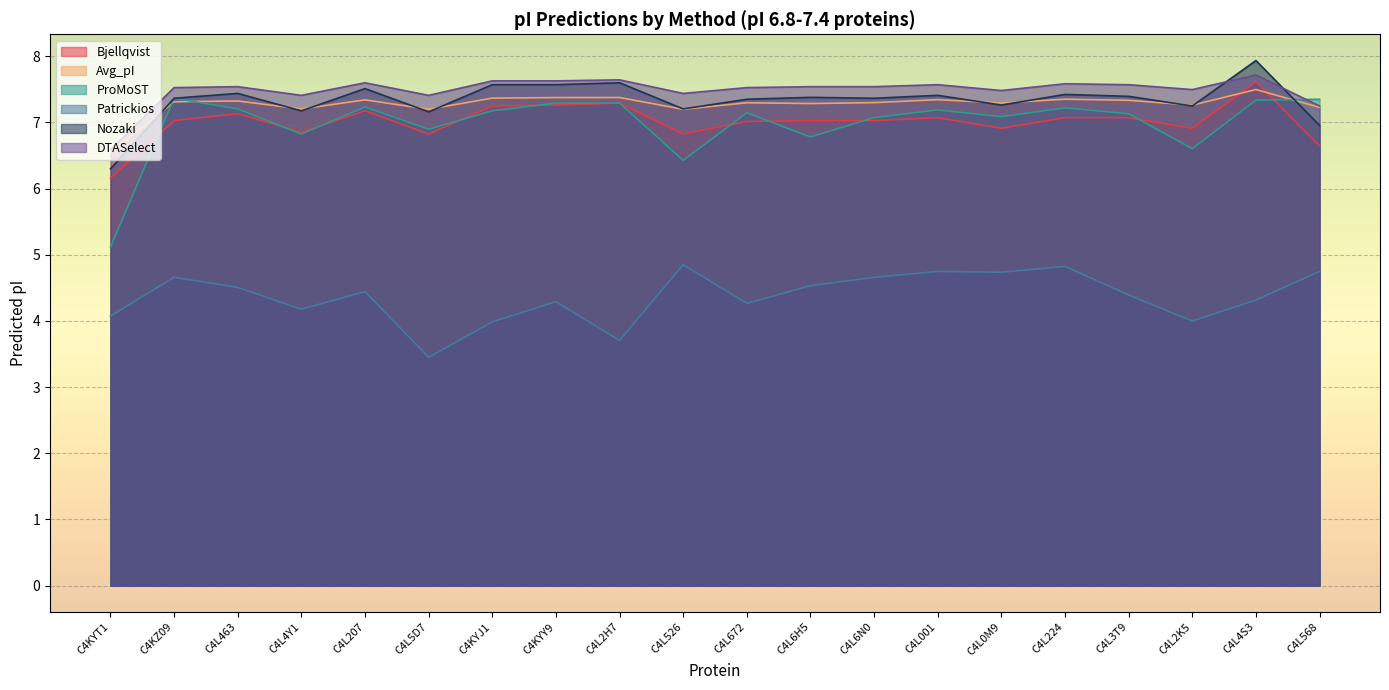

What is the label of the 12th point from the right?

C4L2H7